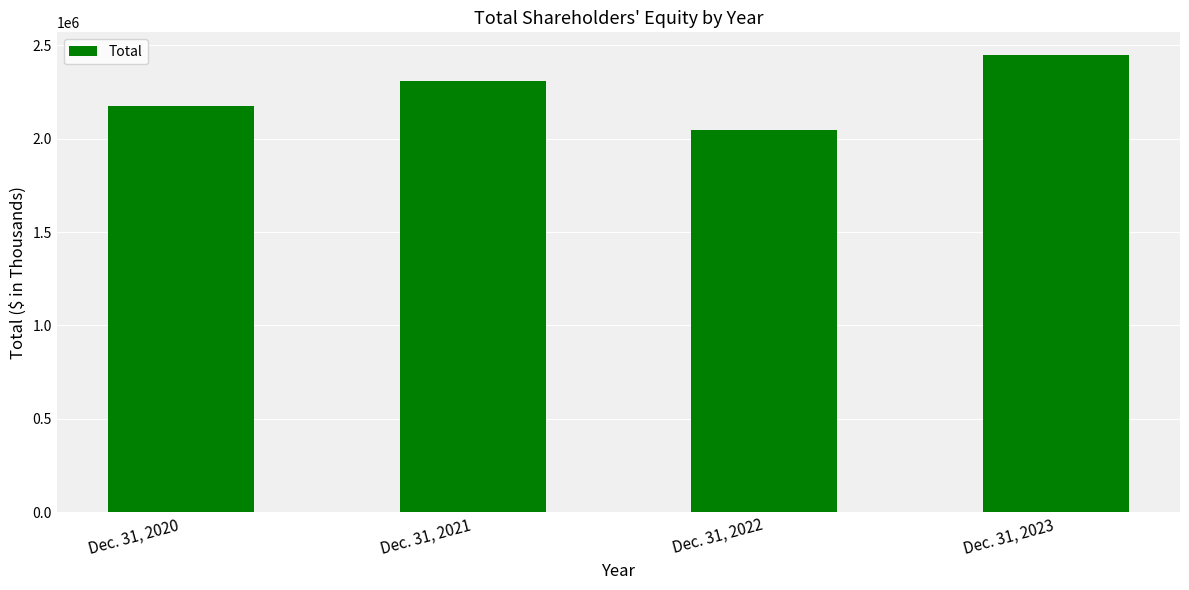

What is the value of the 1st bar from the left?

2177998